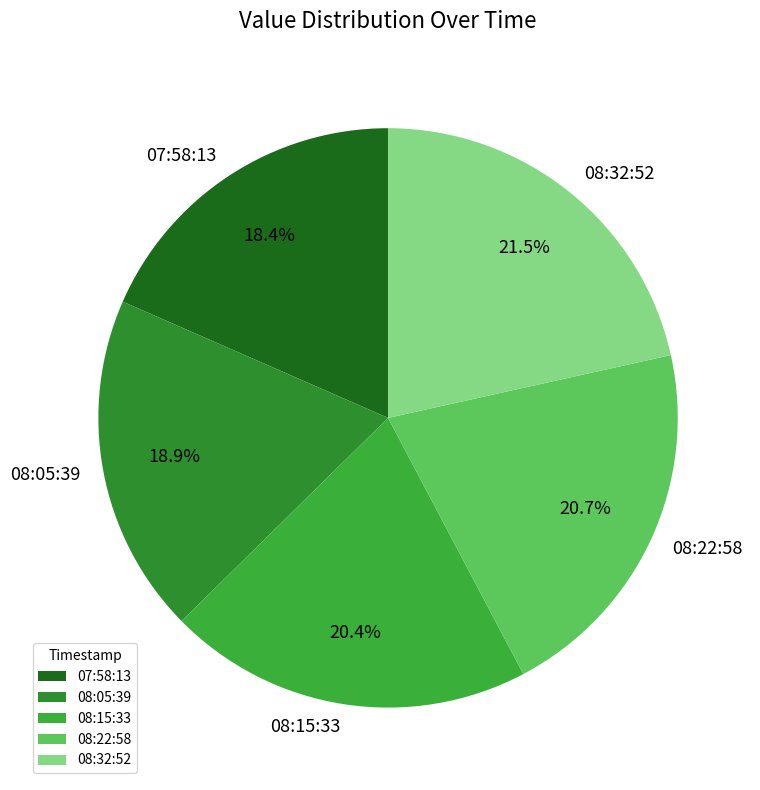

To the nearest percent, what is the difference between the largest and smallest slice percentages?

3%